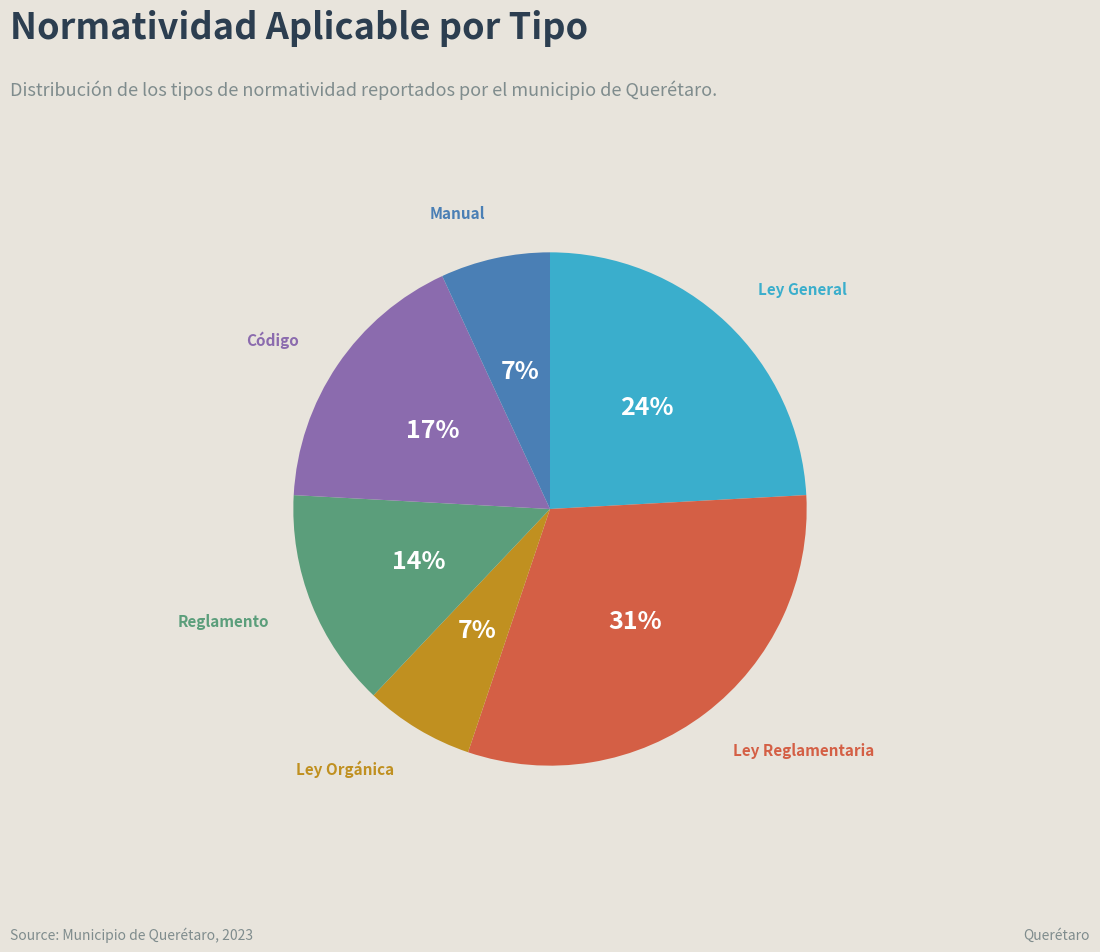

How many segments does this pie chart have?

6